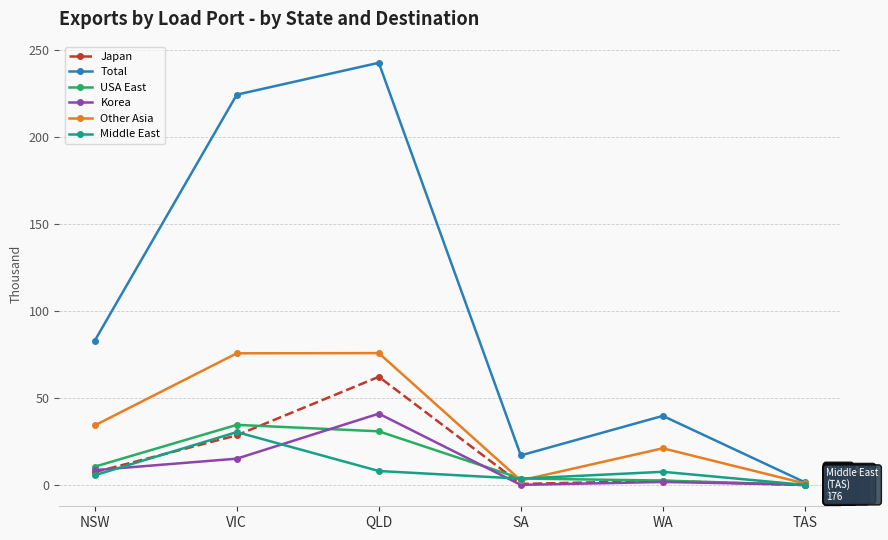

Rank the series by their maximum value, from highest to lowest.

Total, Other Asia, Japan, Korea, USA East, Middle East